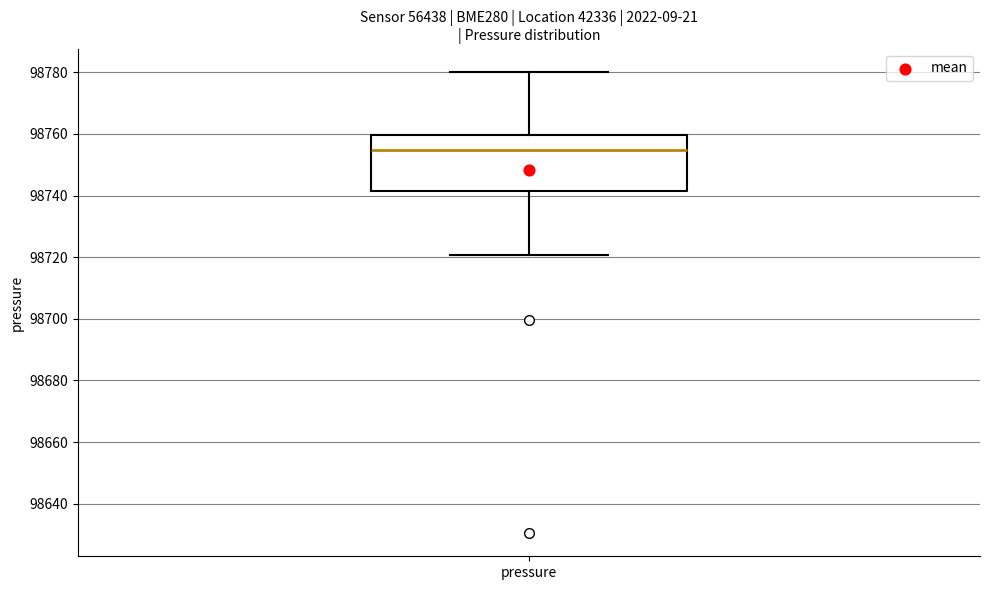

Transcribe this box plot: give where the median line is, the range the box spans, and where the two whiskers end, as read against the y-axis. The values are not printed on the chart, so give them approximately, as read against the axis.

median 98754, box 98742 to 98760, whiskers 98720 to 98780